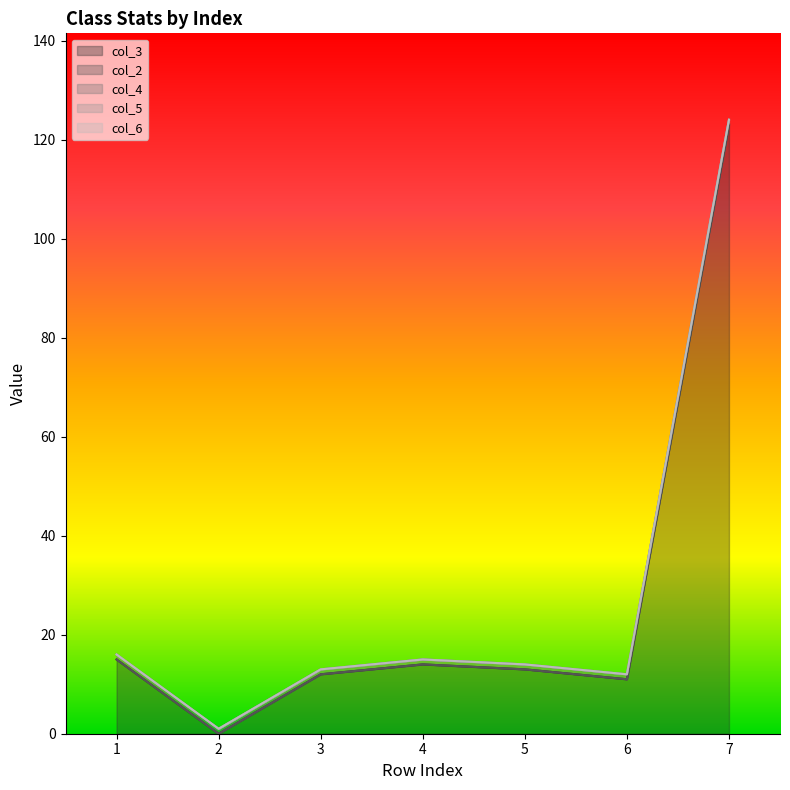

What are all the series names shown in the legend?

col_3, col_2, col_4, col_5, col_6